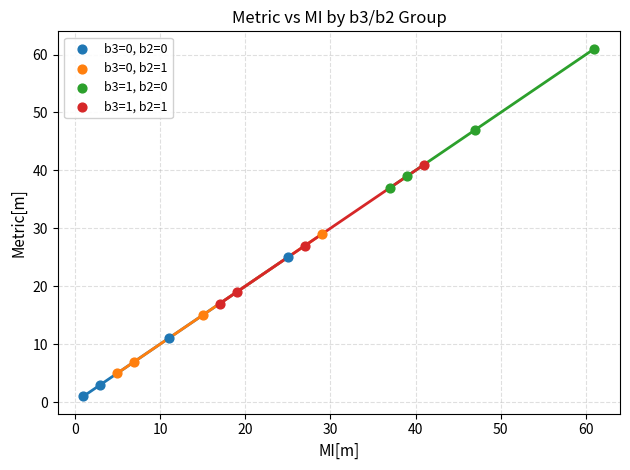

Which series reaches the maximum Y coordinate?

b3=1, b2=0